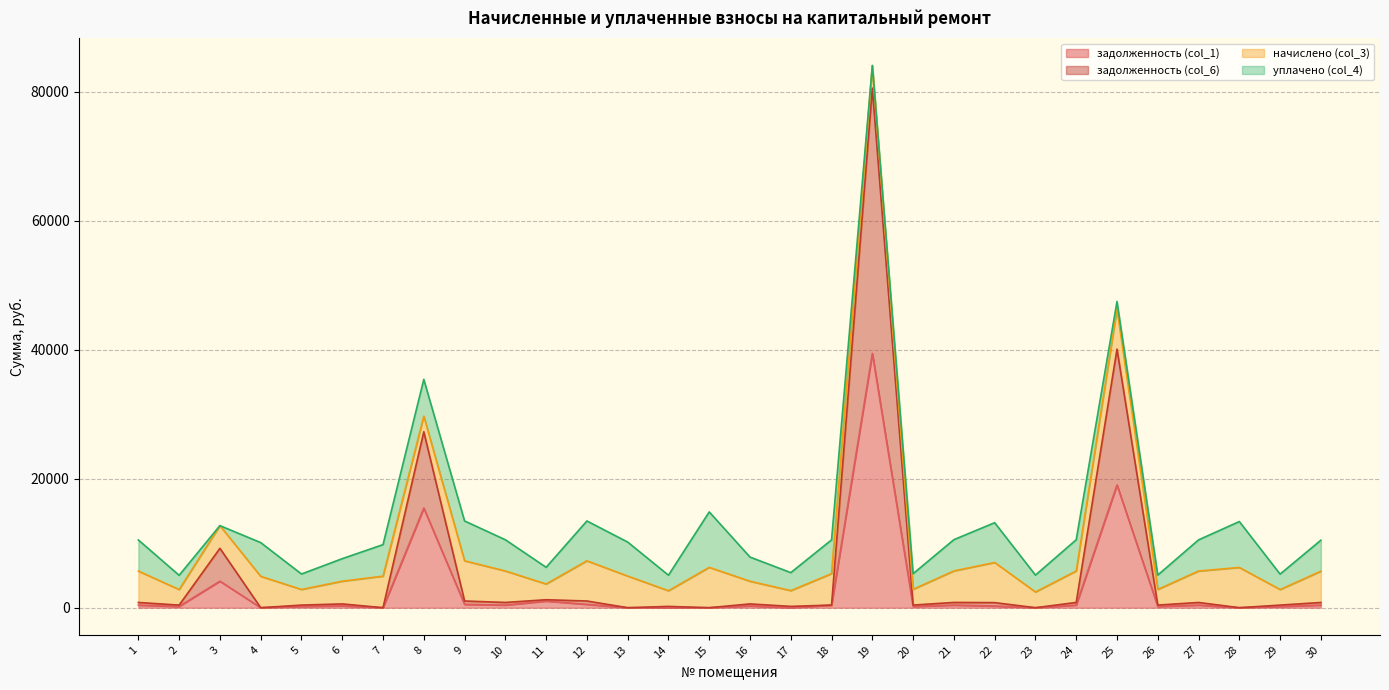

At which category is the sum across all series the highest?

19